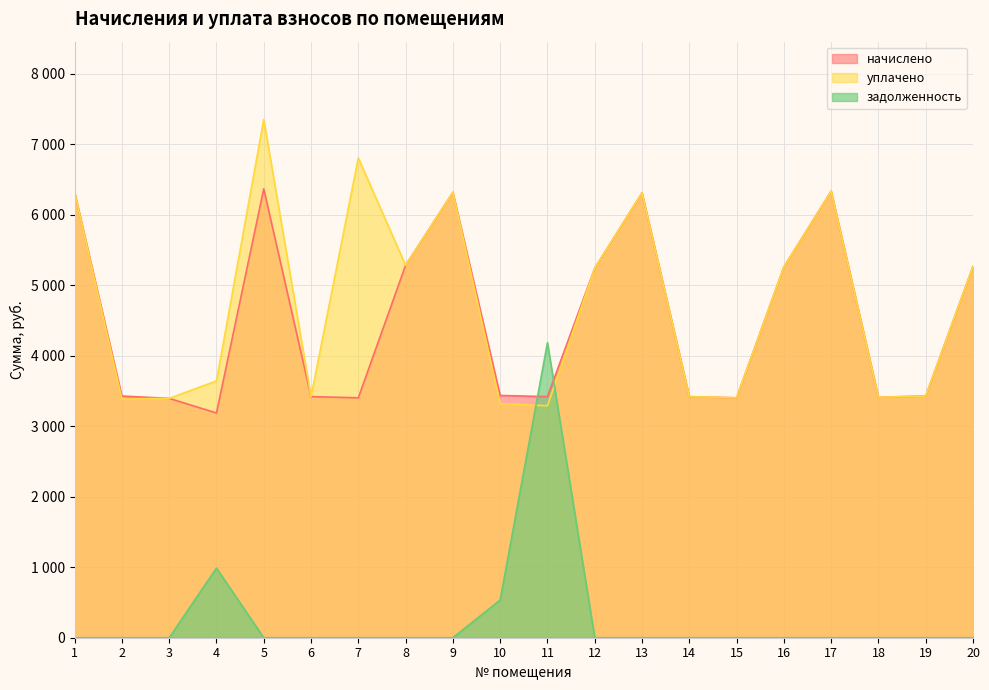

In уплачено, how many points are lower than both neighbors (excluding endpoints)?

6